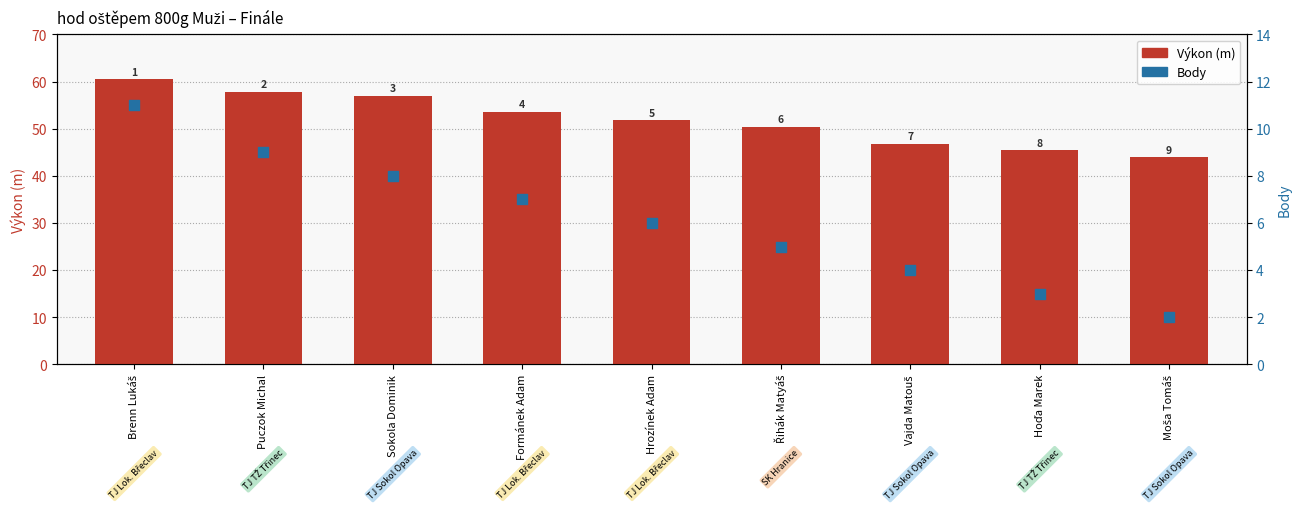

Which series has the widest spread of Y values?

Výkon (m)